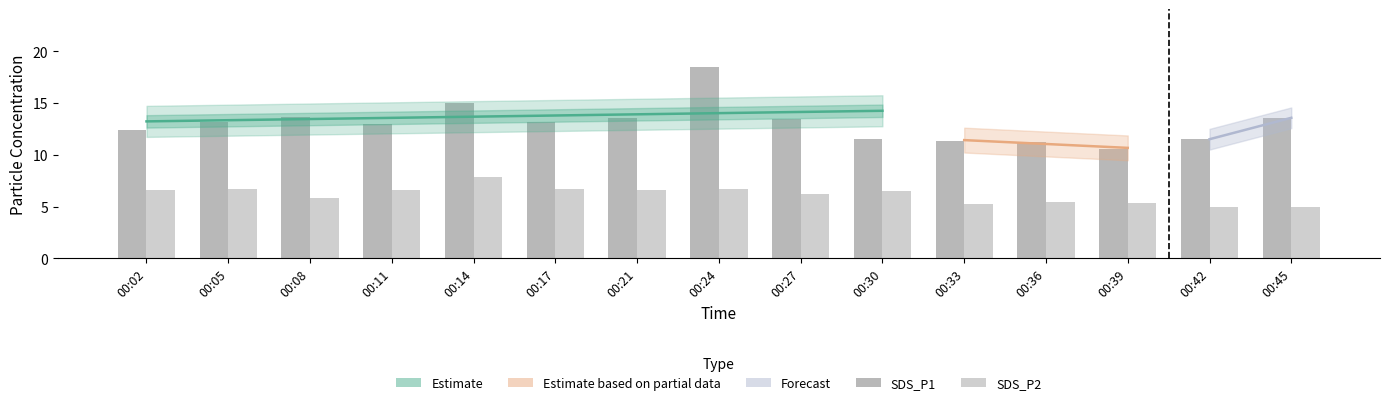

What is the sum of the SDS_P2 values at 00:33 and 00:08?

11.1